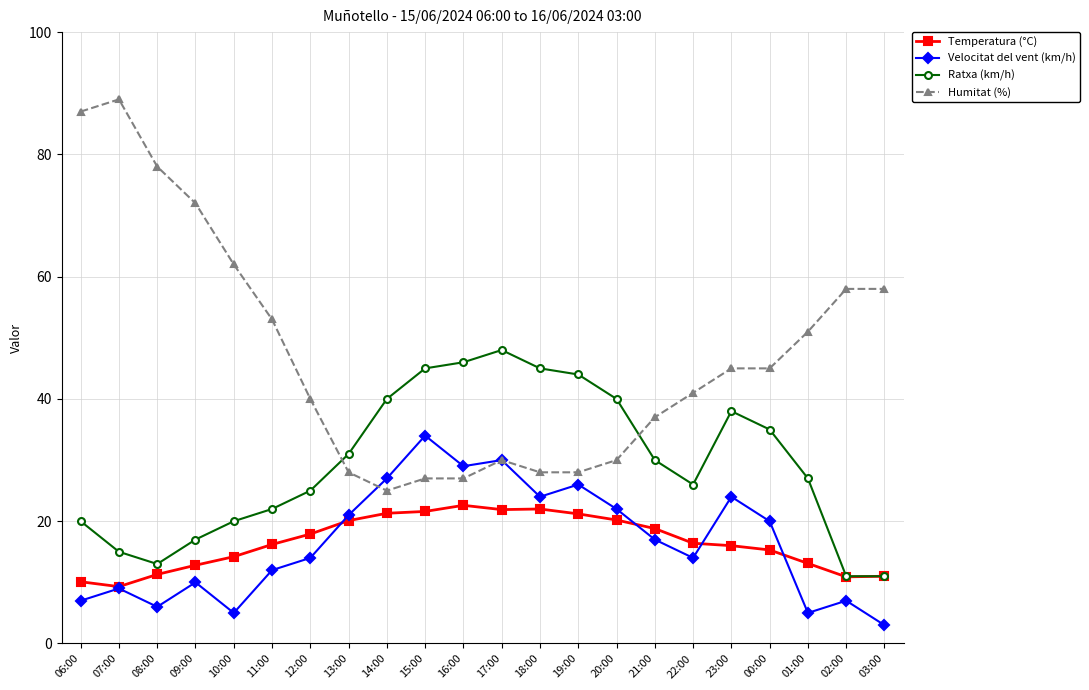

Which label corresponds to the largest value in the chart?

07:00